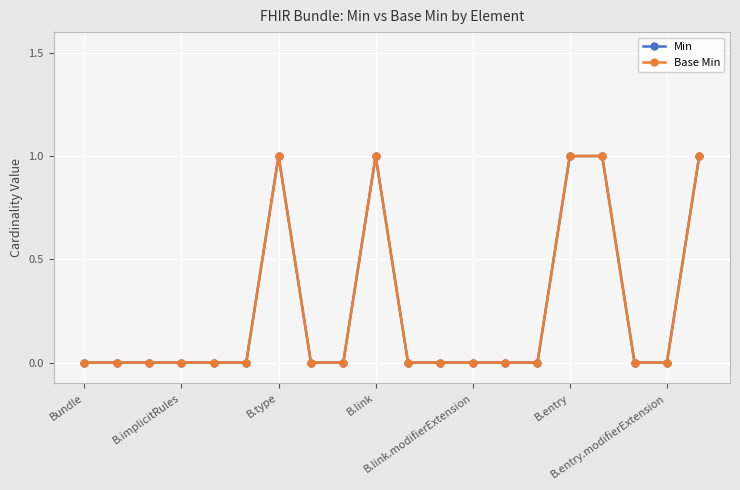

Reading left to right, extract all data points from this chart.

Min: 0	0	0	0	0	0	1	0	0	1	0	0	0	0	0	1	1	0	0	1
Base Min: 0	0	0	0	0	0	1	0	0	1	0	0	0	0	0	1	1	0	0	1